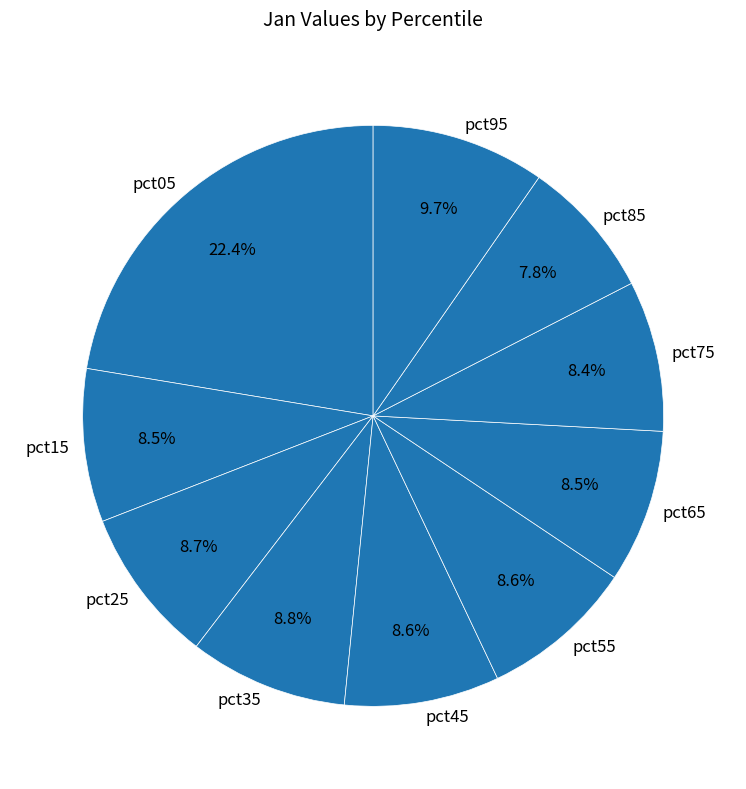

What is the largest slice in the pie chart?

pct05